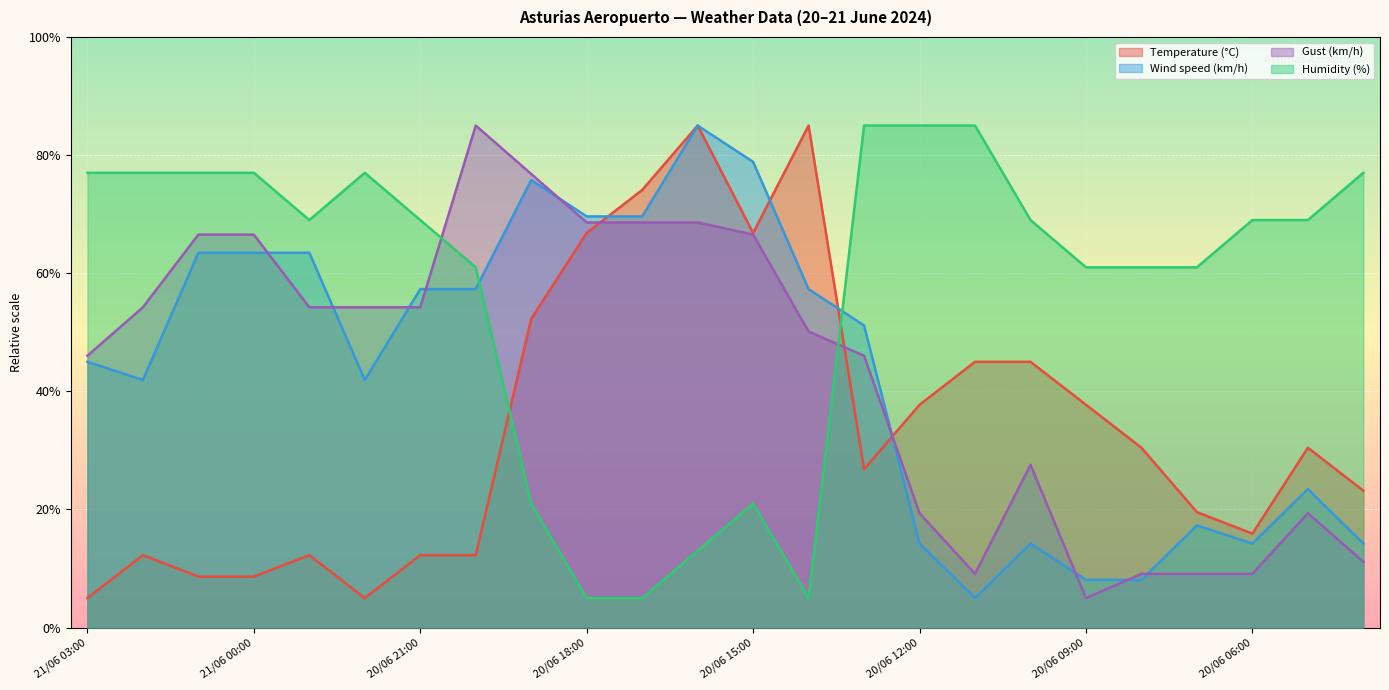

Which series has the largest total across all categories?

Humidity (%)